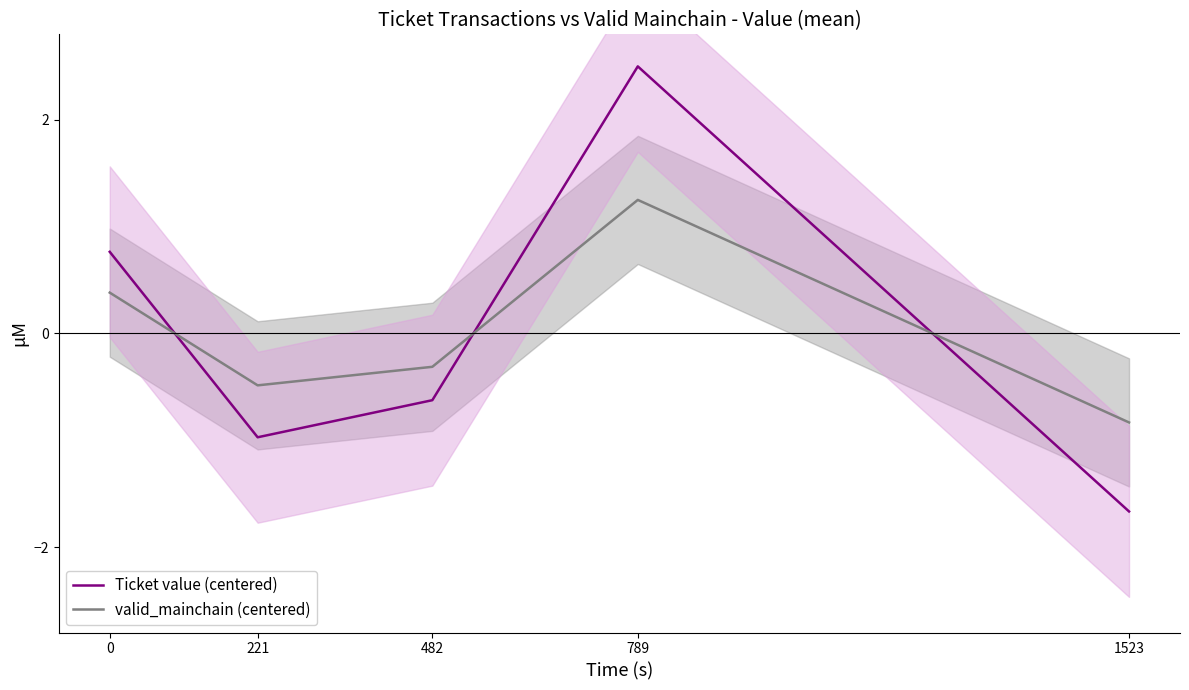

How many values in the valid_mainchain (centered) series exceed 0?

2